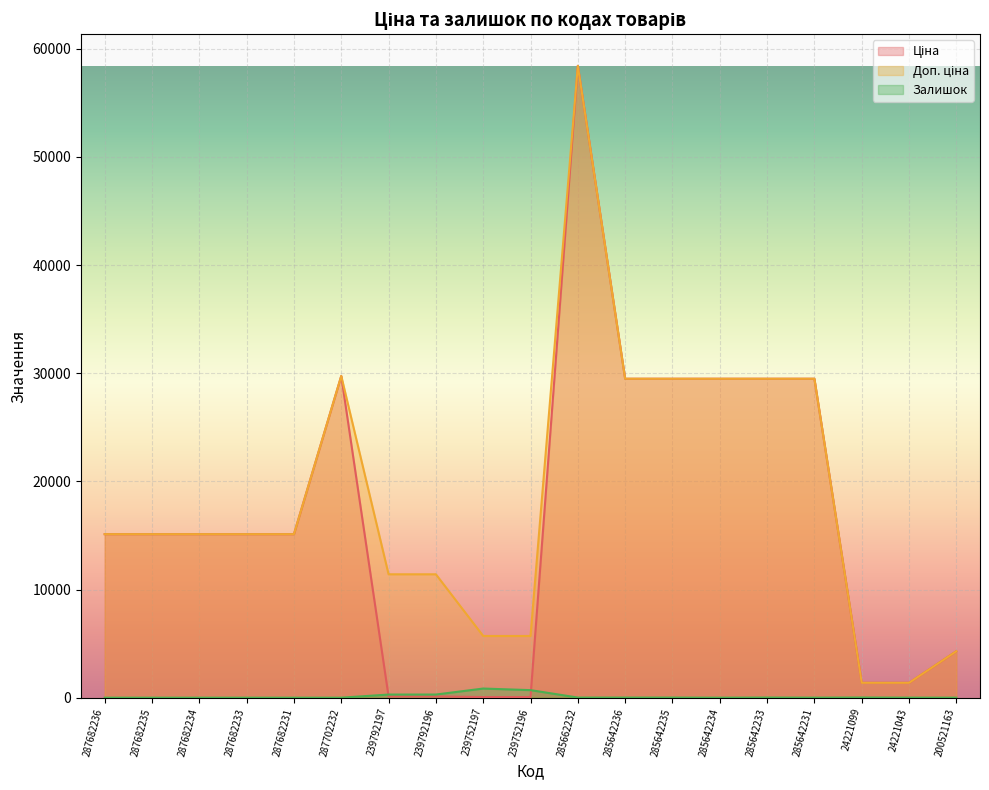

What is the minimum value for Доп. ціна?

1375.0